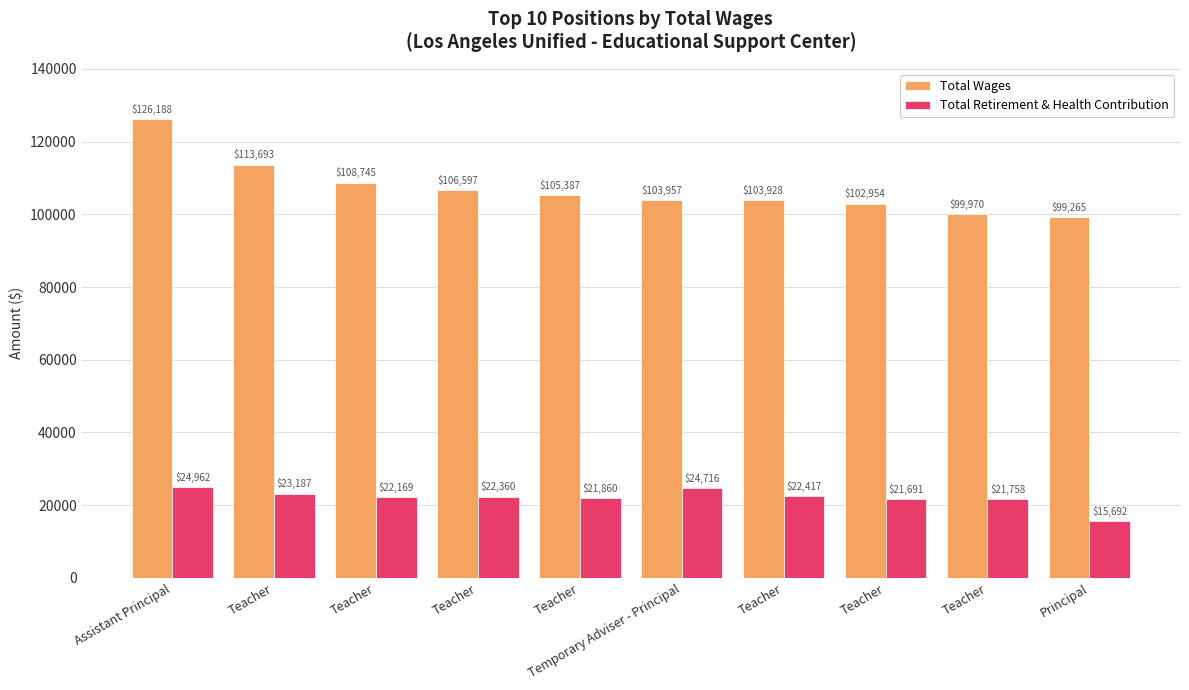

What are all the series names shown in the legend?

Total Wages, Total Retirement & Health Contribution